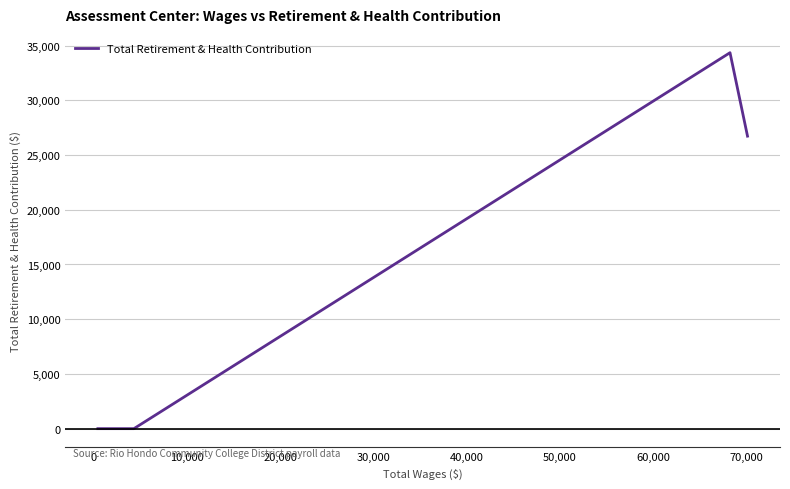

What is the difference between the second highest and second lowest values?

26729